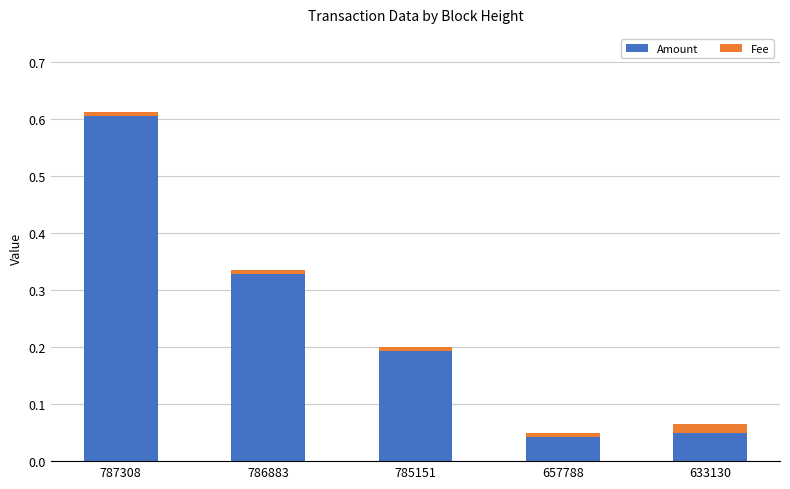

How many bars are there in total?

5